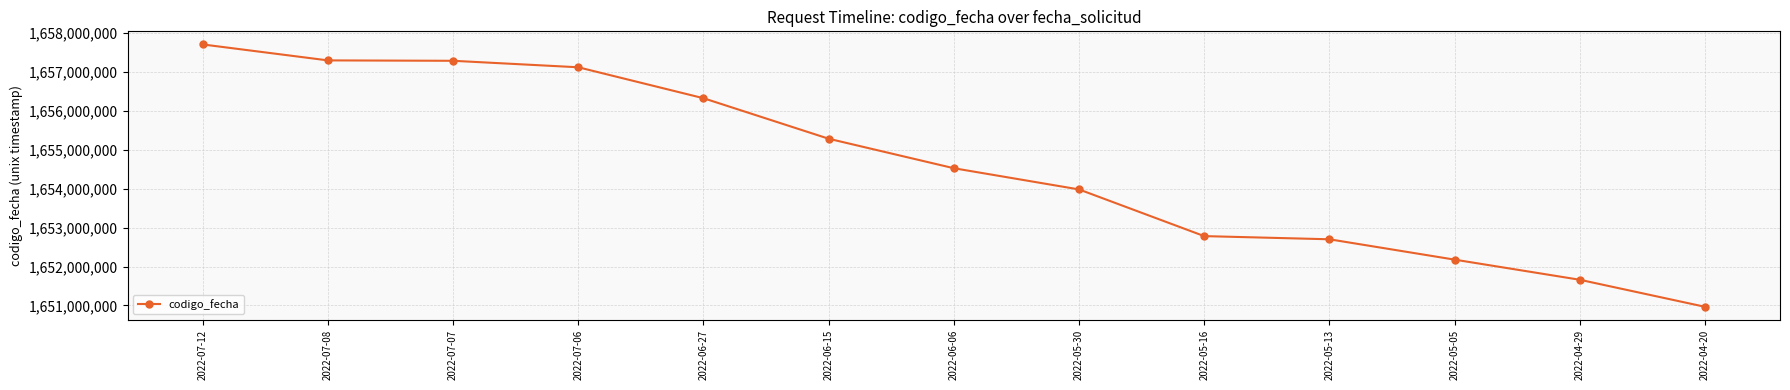

At which label is the value closest to 1654338329?

2022-06-06